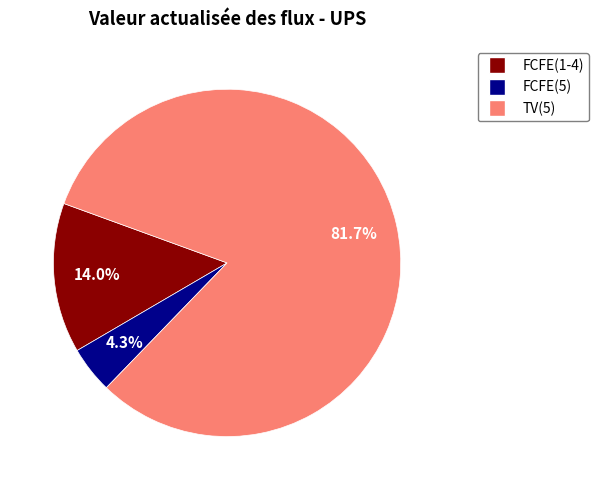

Does any single category account for the majority?

Yes